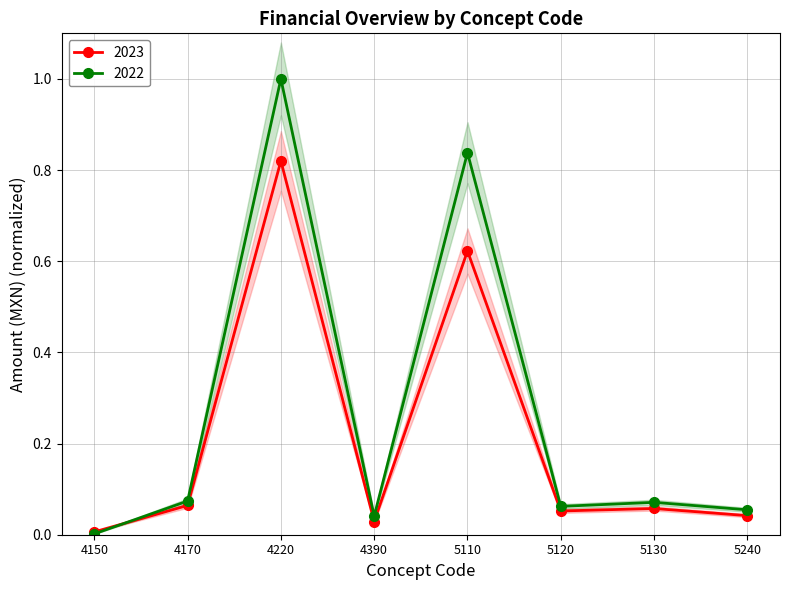

Which category has the lowest value in the 2022 series?

4150